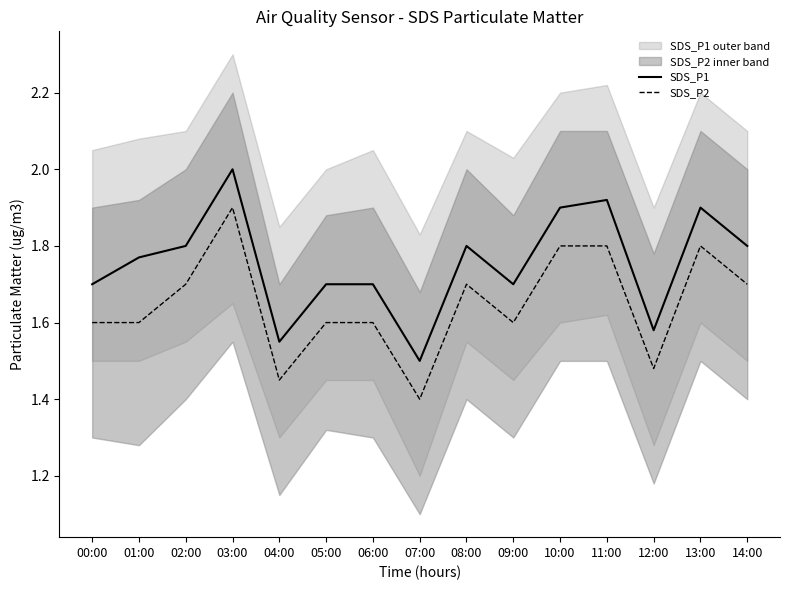

How many data points does each series have?

15